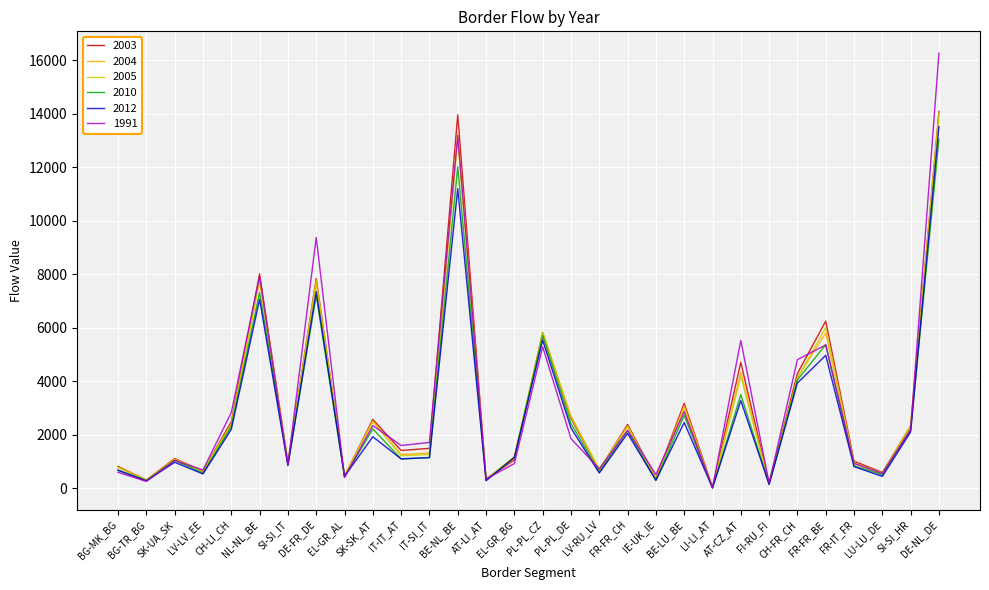

At which label does 2003 first exceed 1497?

CH-LI_CH